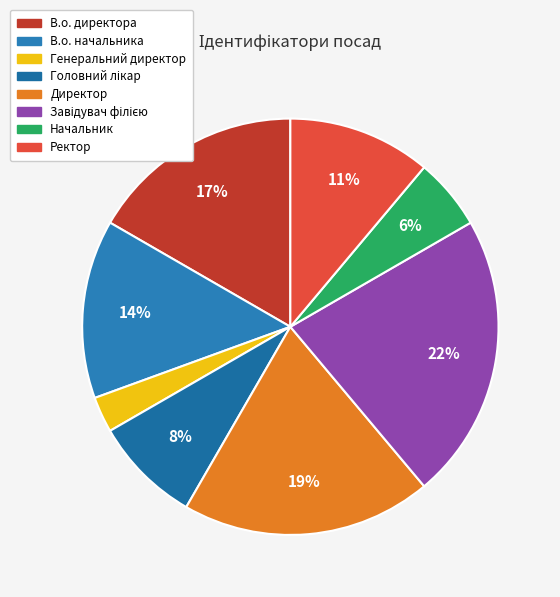

What is the total percentage of Ректор and Завідувач філією?

33.3%